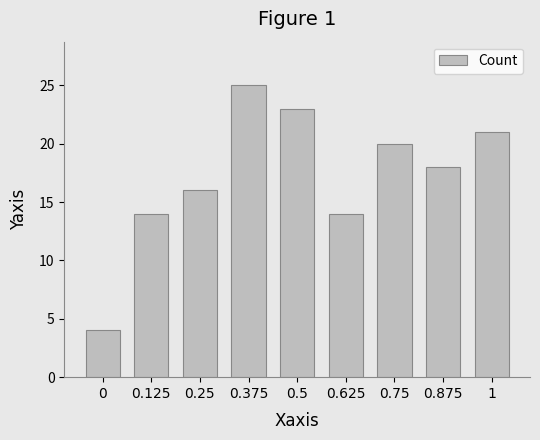

The chart shows a value of 27 at 0.875. True or false?

False